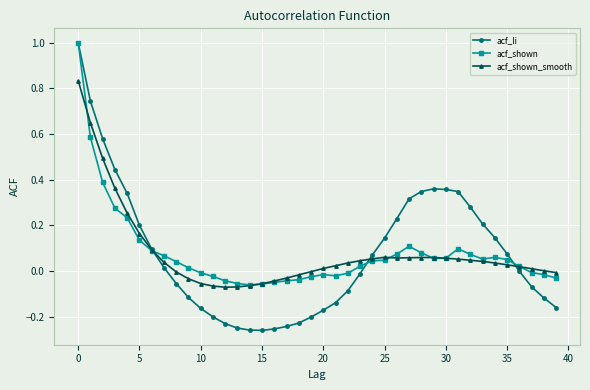

True or false: acf_li has more than 0 interior local peaks.

True